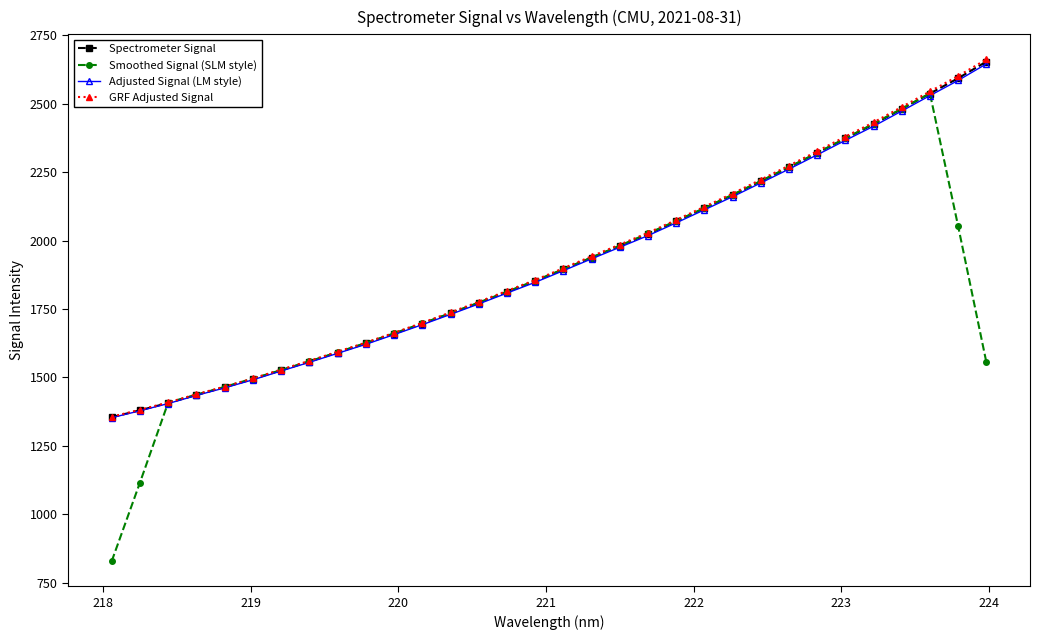

Is this an area chart (filled region under the line)?

No